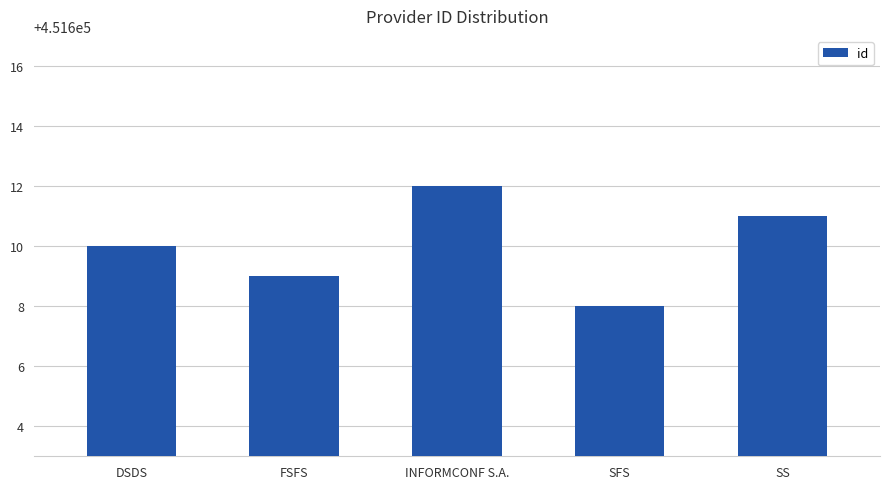

Count the values in the range 451609 to 451611.

3